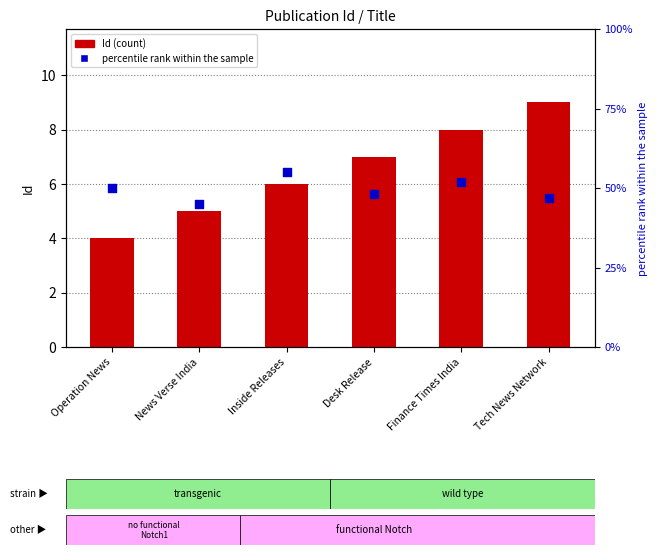

At how many categories does at least one series exceed 35?

6